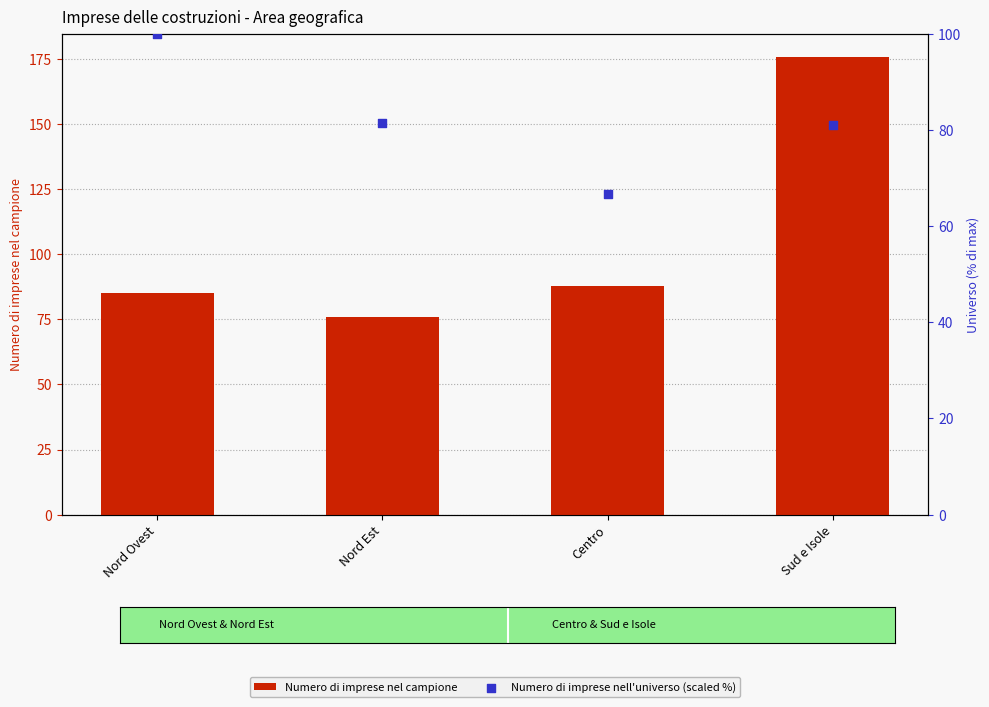

What is the total value across all series at Sud e Isole?

257.0